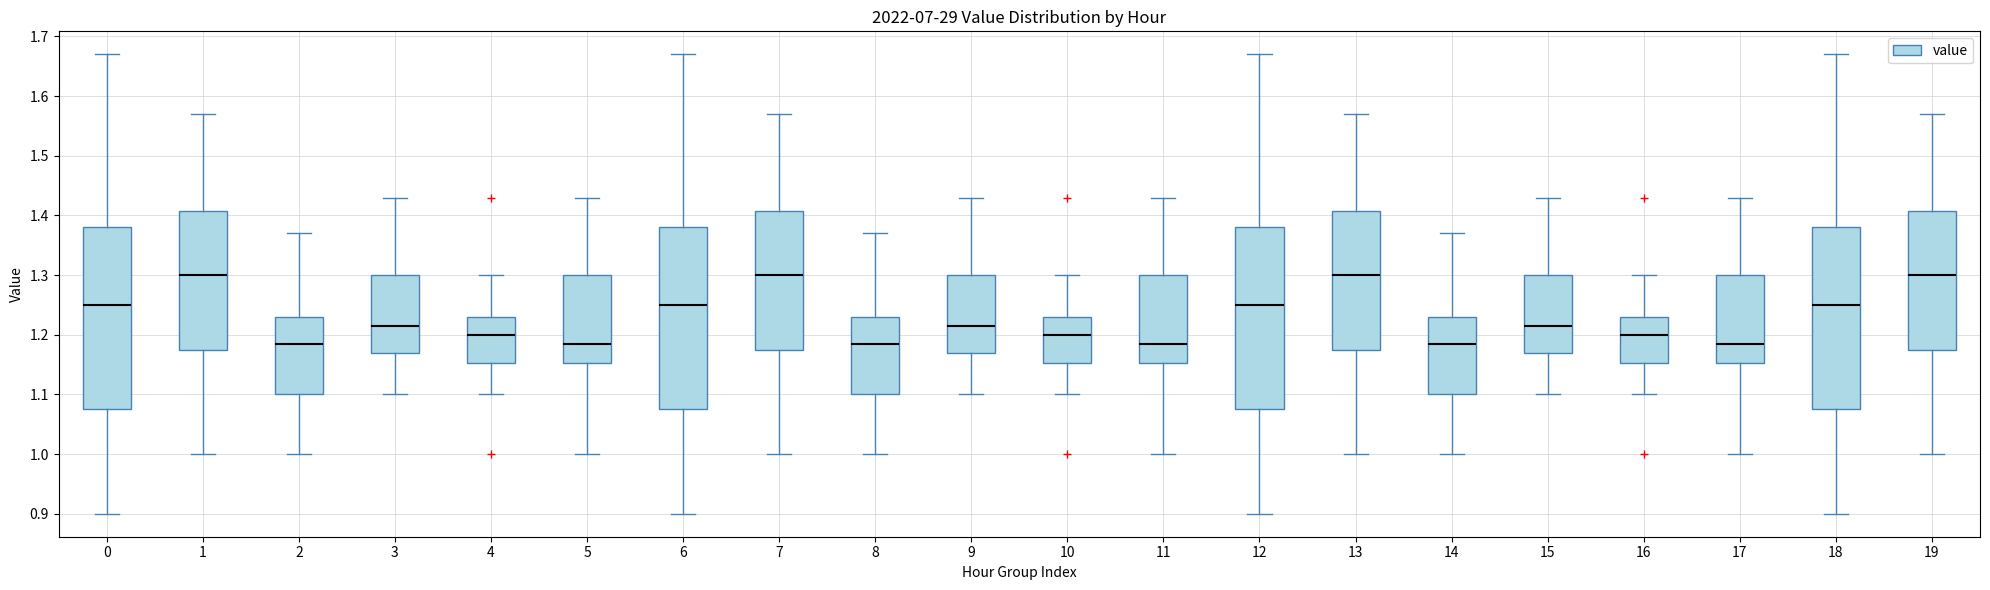

Reading left to right, transcribe this box plot: for each box, give where its median line is, the range the box spans, and where its two whiskers end, as read against the y-axis. The values are not printed on the chart, so give them approximately, as read against the axis.

0: median 1.25, box 1.08 to 1.38, whiskers 0.90 to 1.67
1: median 1.30, box 1.18 to 1.41, whiskers 1.00 to 1.57
2: median 1.19, box 1.10 to 1.23, whiskers 1.00 to 1.37
3: median 1.22, box 1.17 to 1.30, whiskers 1.10 to 1.43
4: median 1.20, box 1.15 to 1.23, whiskers 1.10 to 1.30
5: median 1.19, box 1.15 to 1.30, whiskers 1.00 to 1.43
6: median 1.25, box 1.08 to 1.38, whiskers 0.90 to 1.67
7: median 1.30, box 1.18 to 1.41, whiskers 1.00 to 1.57
8: median 1.19, box 1.10 to 1.23, whiskers 1.00 to 1.37
9: median 1.22, box 1.17 to 1.30, whiskers 1.10 to 1.43
10: median 1.20, box 1.15 to 1.23, whiskers 1.10 to 1.30
11: median 1.19, box 1.15 to 1.30, whiskers 1.00 to 1.43
12: median 1.25, box 1.08 to 1.38, whiskers 0.90 to 1.67
13: median 1.30, box 1.18 to 1.41, whiskers 1.00 to 1.57
14: median 1.19, box 1.10 to 1.23, whiskers 1.00 to 1.37
15: median 1.22, box 1.17 to 1.30, whiskers 1.10 to 1.43
16: median 1.20, box 1.15 to 1.23, whiskers 1.10 to 1.30
17: median 1.19, box 1.15 to 1.30, whiskers 1.00 to 1.43
18: median 1.25, box 1.08 to 1.38, whiskers 0.90 to 1.67
19: median 1.30, box 1.18 to 1.41, whiskers 1.00 to 1.57